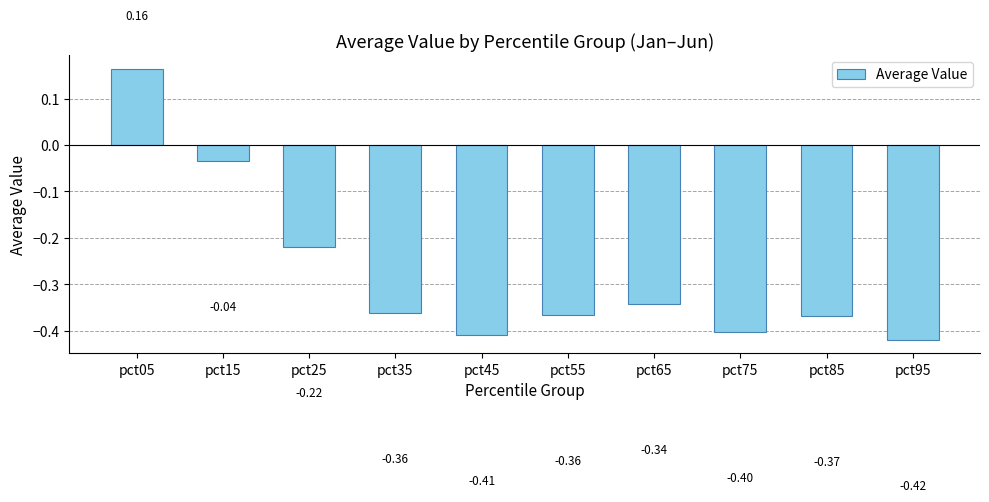

Is it true that the value at pct95 is -0.4?

True